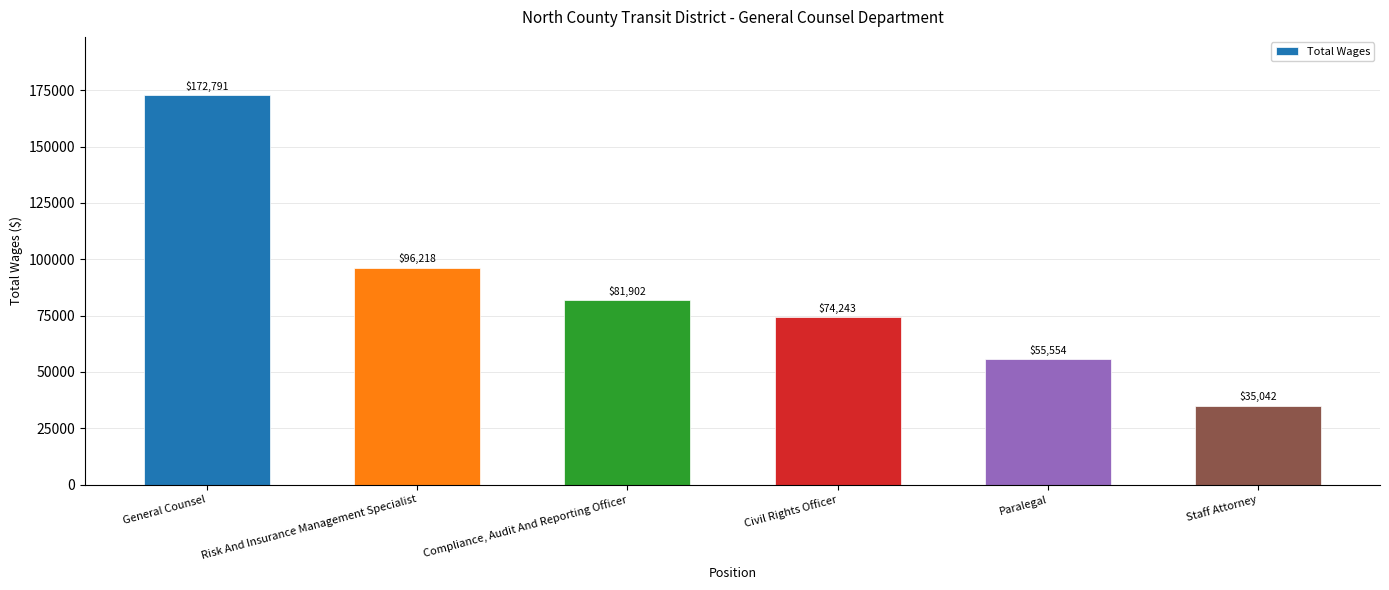

What is the greatest value displayed?

172791